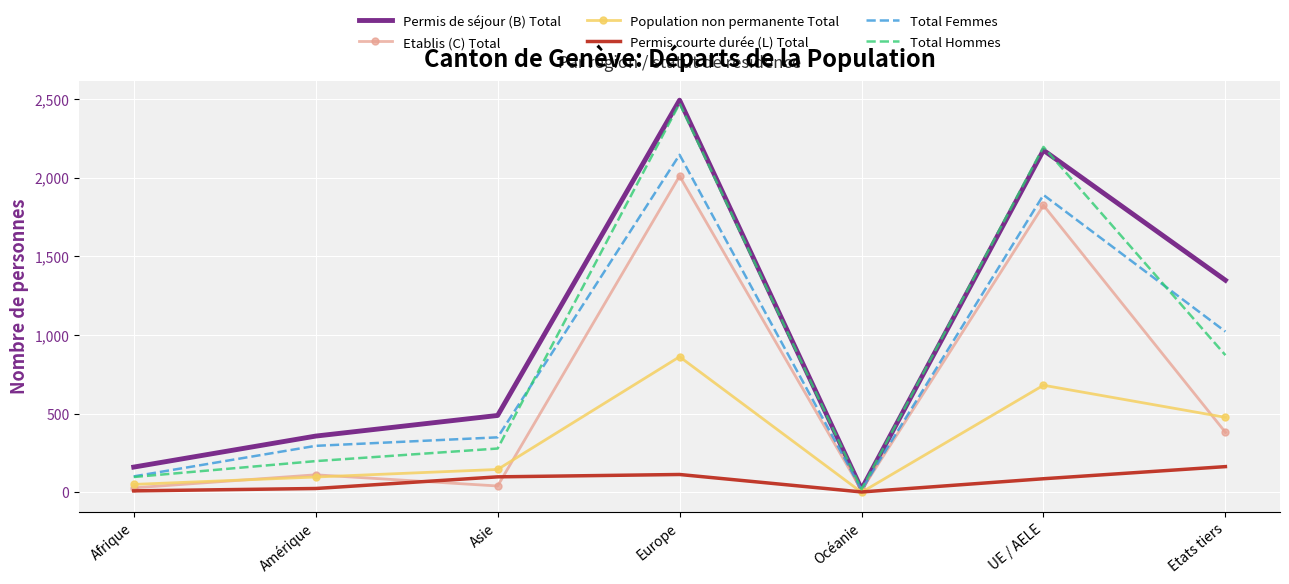

What is the difference between the second highest and second lowest values in the Permis courte durée (L) Total series?

104